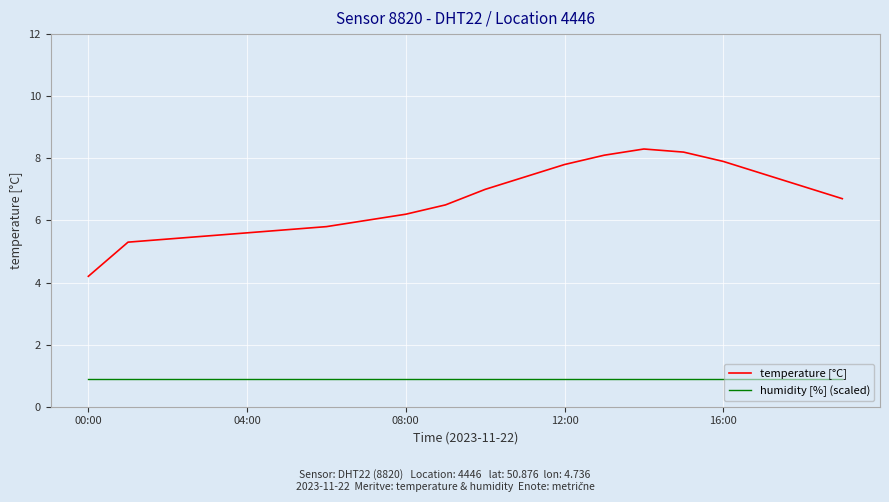

True or false: humidity [%] (scaled) and temperature [°C] cross at least once.

False